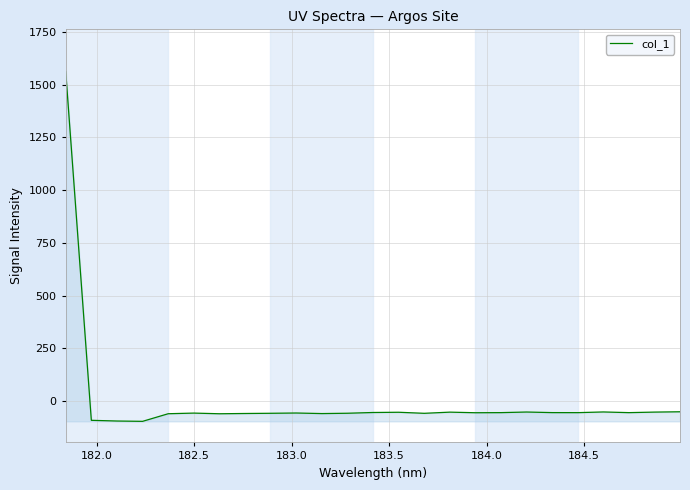

What is the greatest value displayed?

1563.1